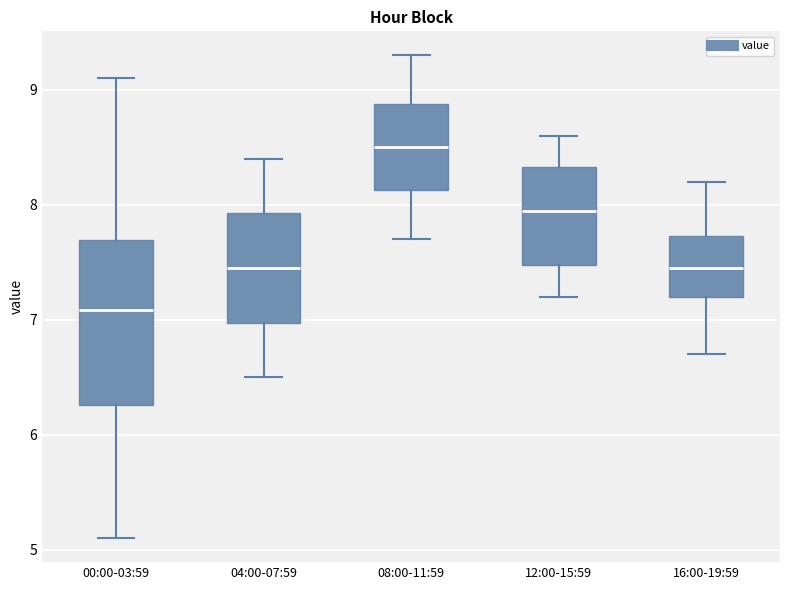

Which box's median line is the lowest?

00:00-03:59